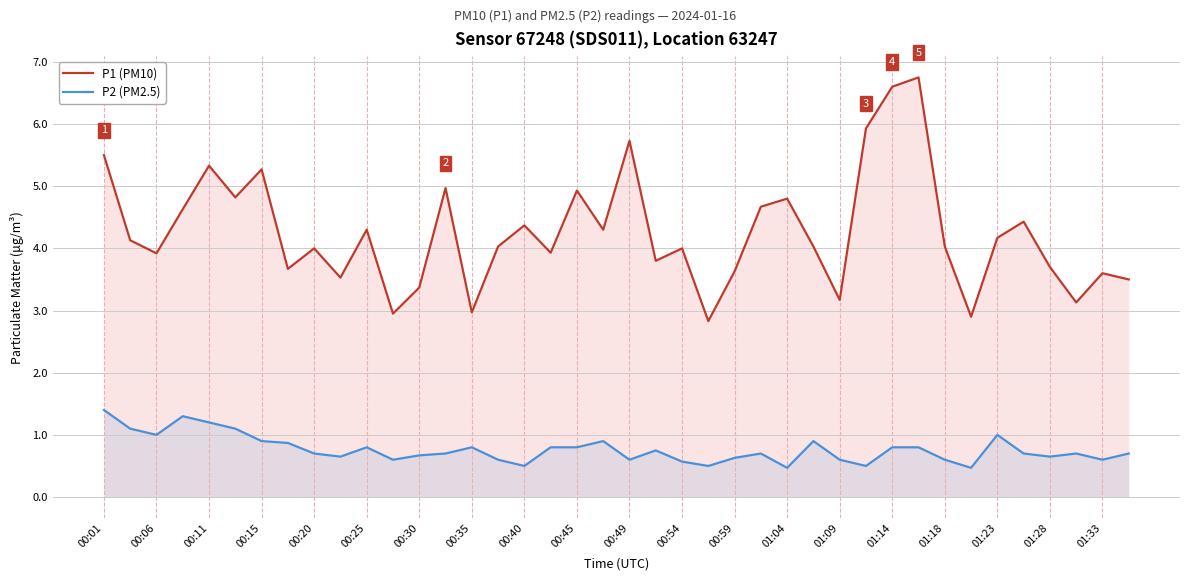

What is the approximate value of P1 (PM10) at 33?

2.9